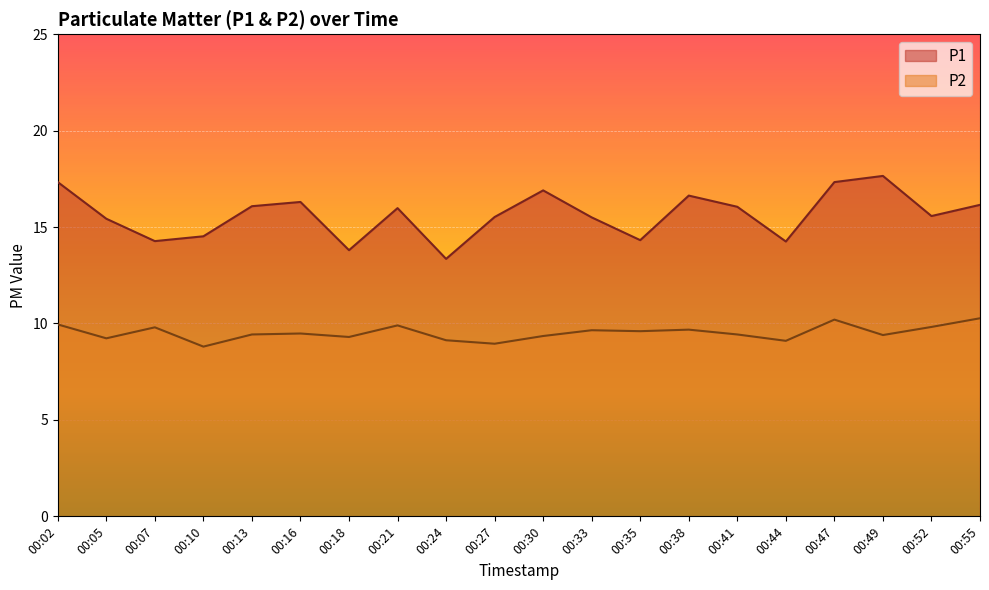

How many data points in P1 are above 15?

14